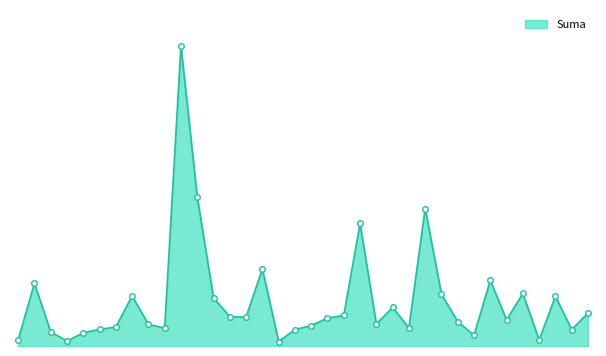

Which category has the highest value across all series?

Bąkowo